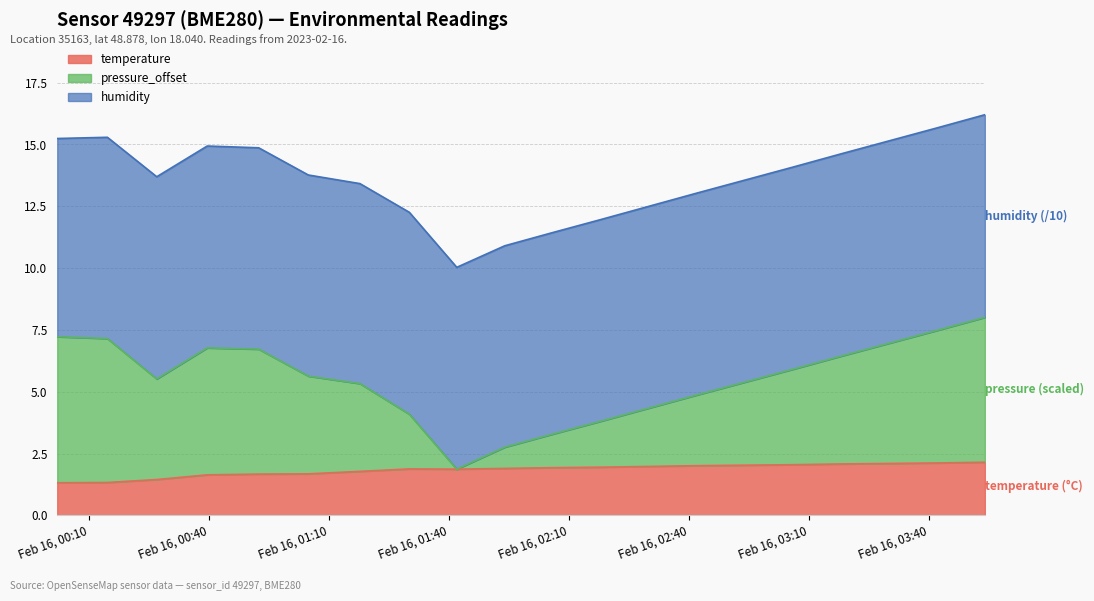

Is it true that pressure_offset equals 0.7 at 2023-02-16T01:54:00?

False